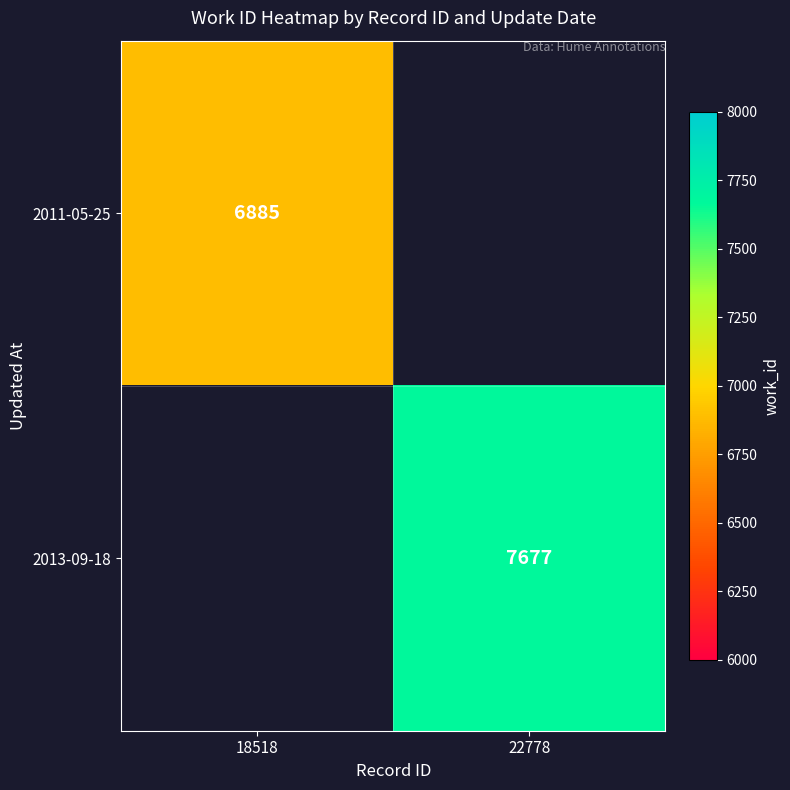

What is the minimum value shown in the chart?

6885.0